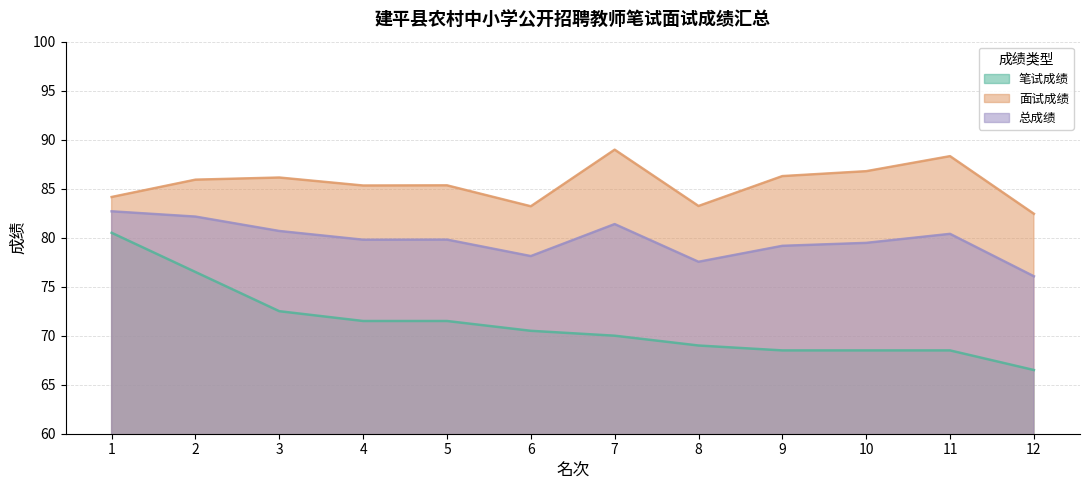

Rank the categories by 面试成绩 value from highest to lowest.

7, 11, 10, 9, 3, 2, 5, 4, 1, 8, 6, 12